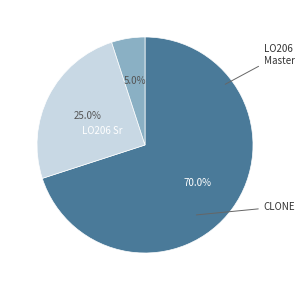

Which category has the smallest portion of the pie?

LO206 Master